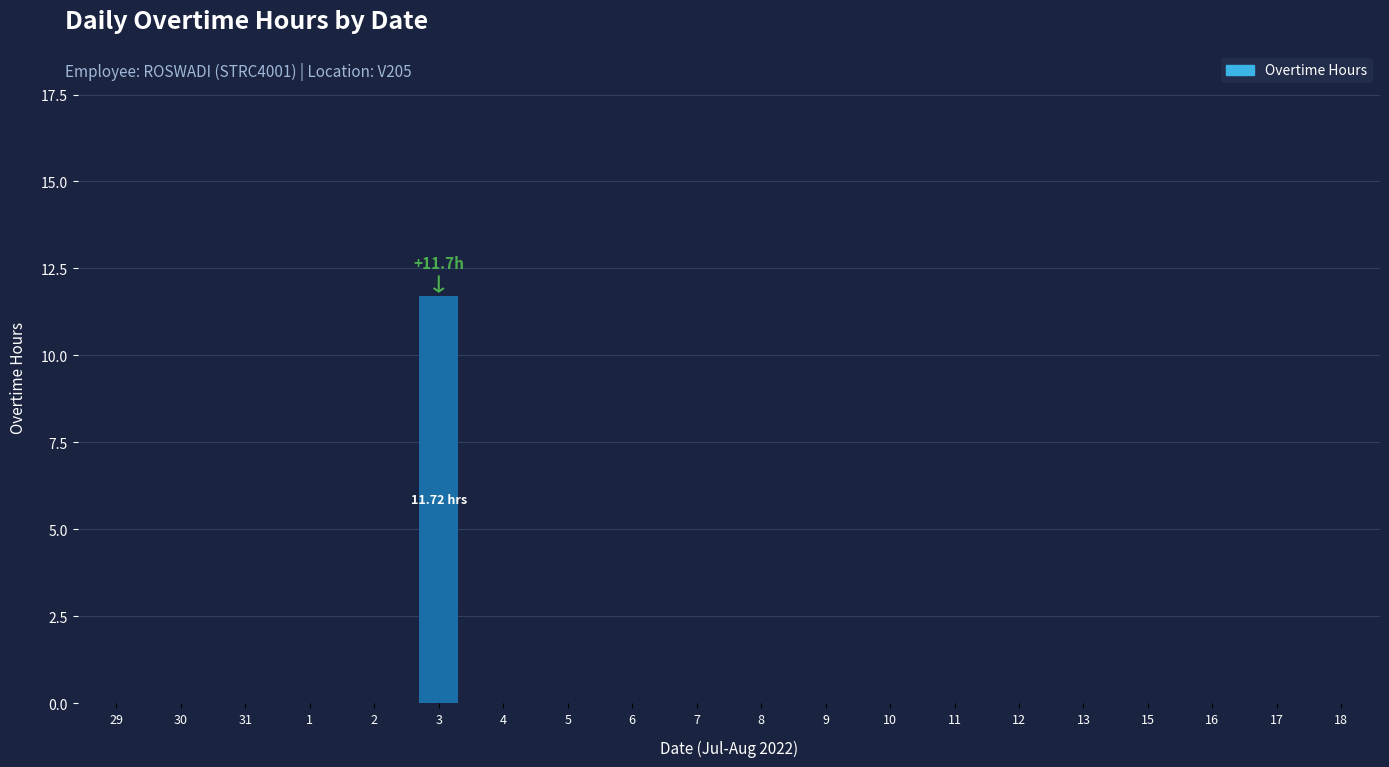

True or false: the data shows -7.2 at 5.

False